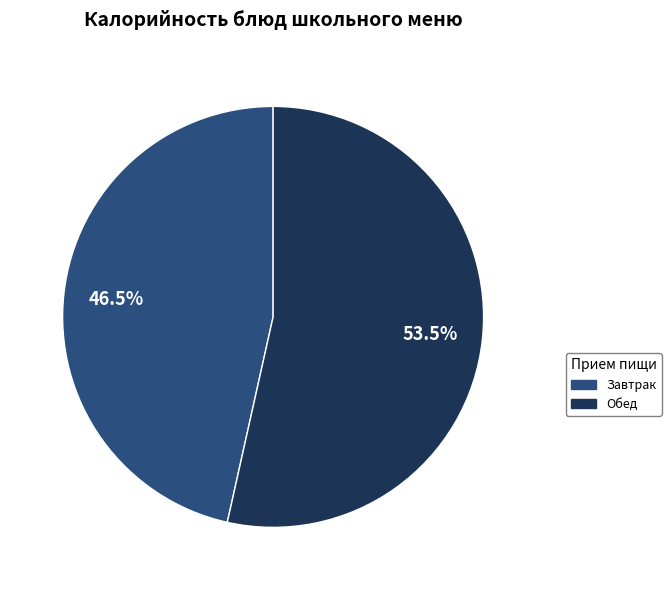

Does any single category account for the majority?

Yes